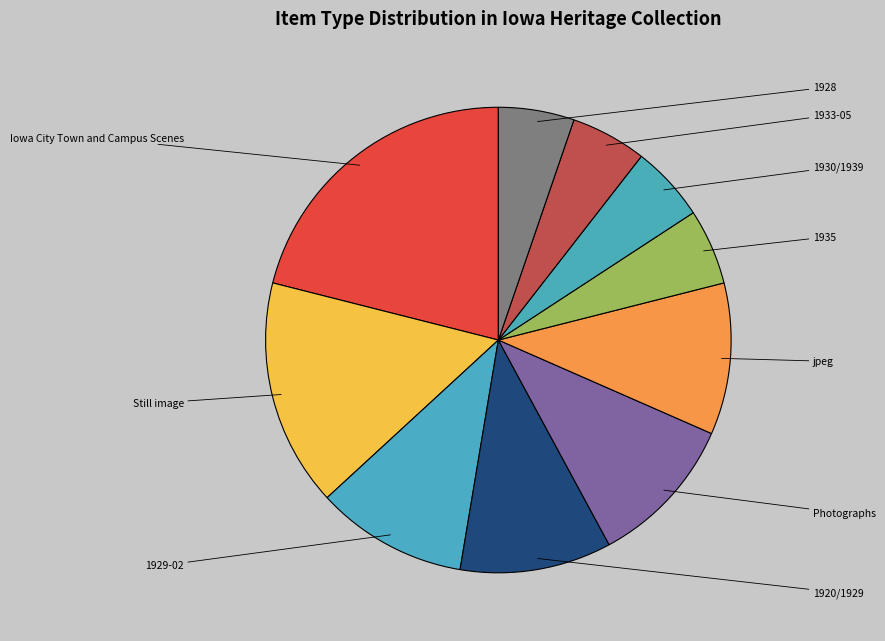

How many segments does this pie chart have?

10